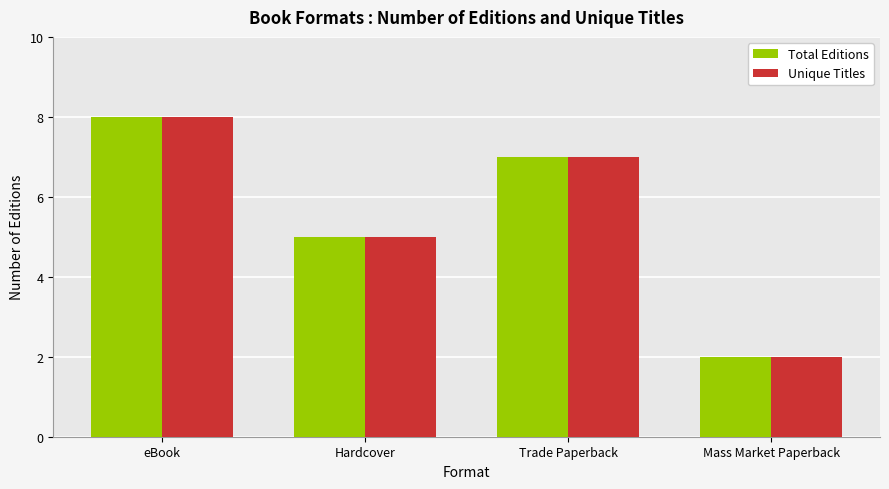

Is it true that Total Editions equals 1 at Mass Market Paperback?

False